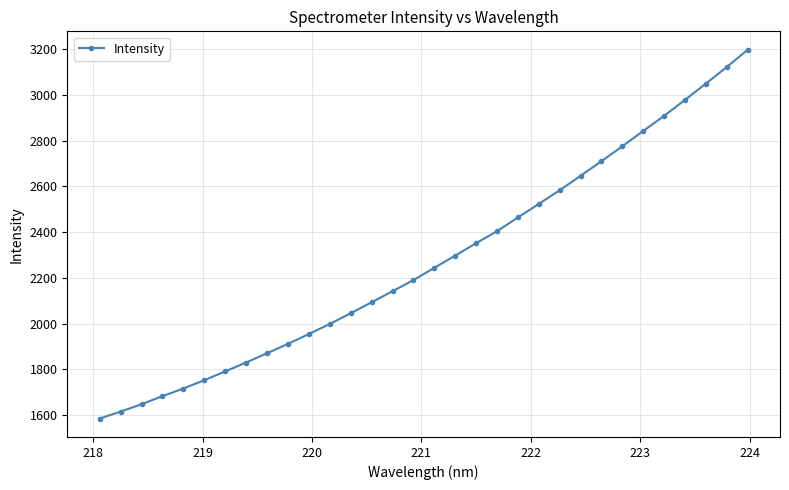

How many lines are shown in the chart?

1